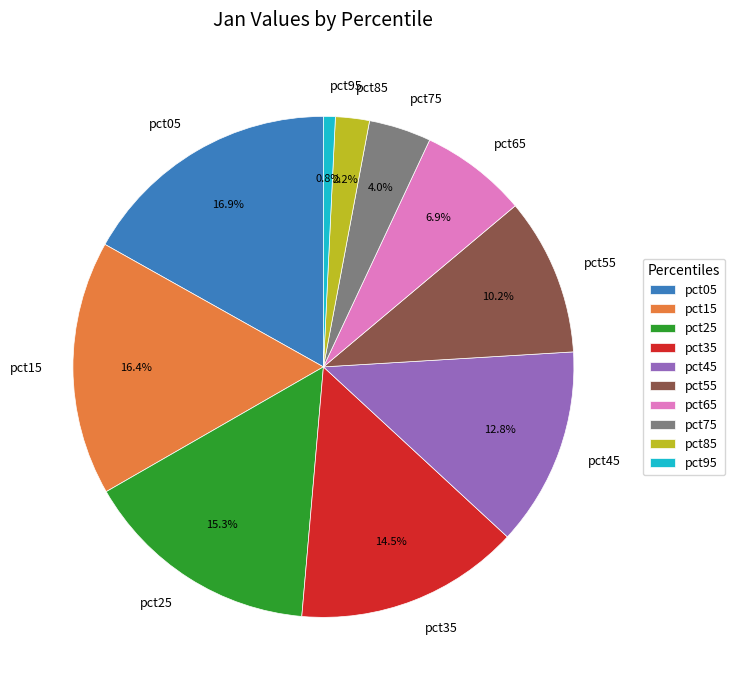

How many segments does this pie chart have?

10